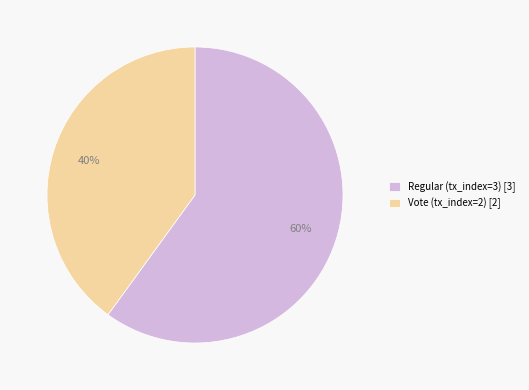

How many segments does this pie chart have?

2